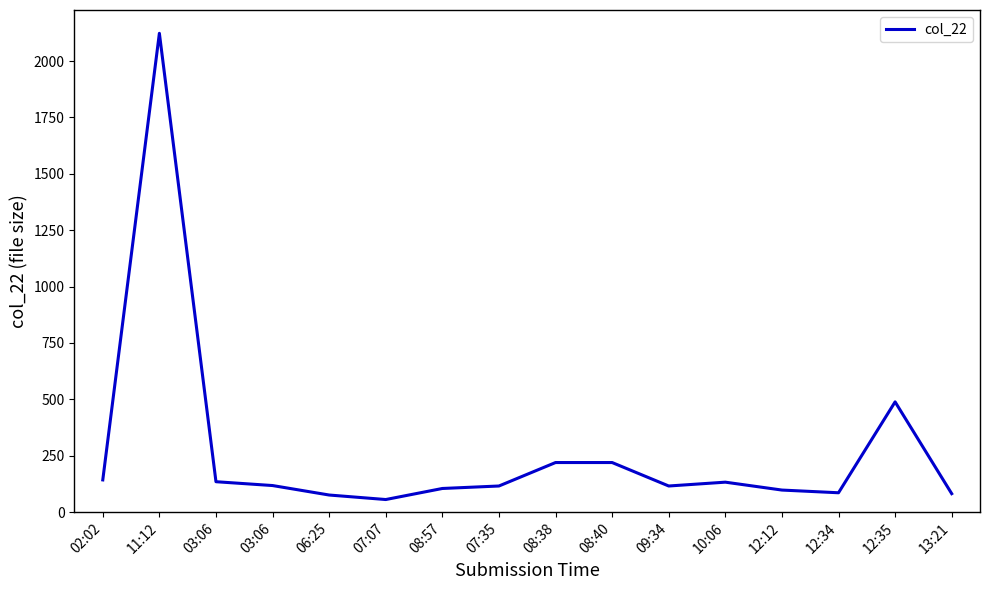

Does the chart have visible grid lines?

No